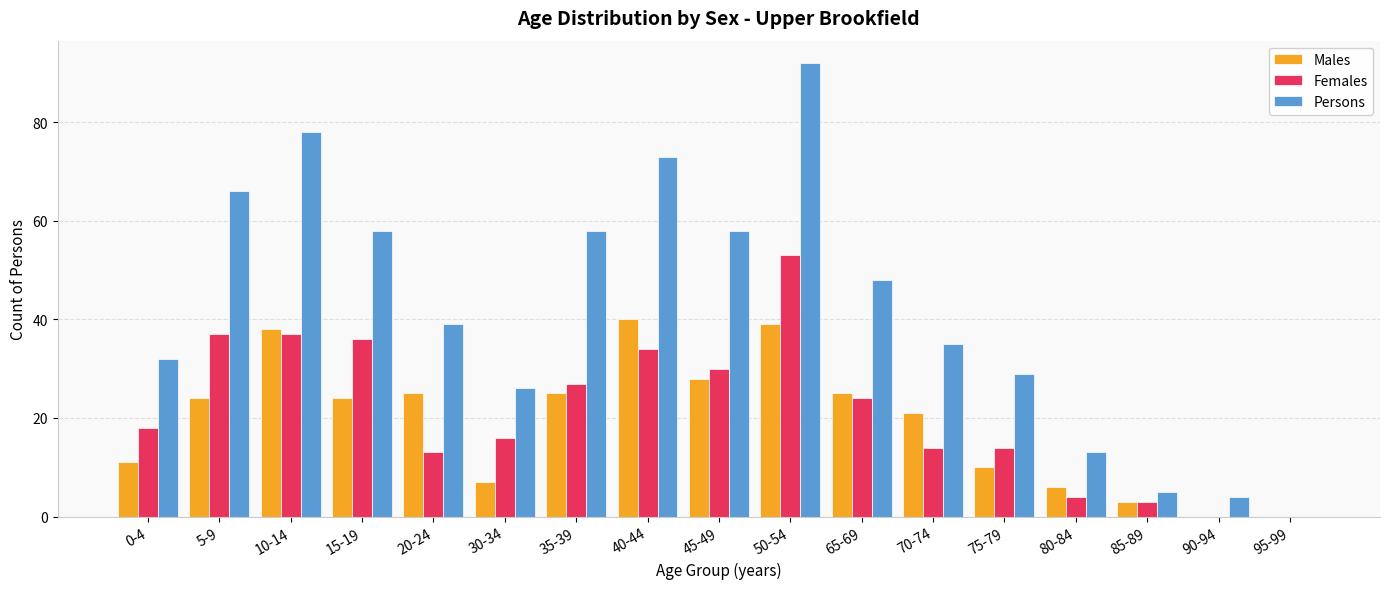

How many groups of bars are there?

17